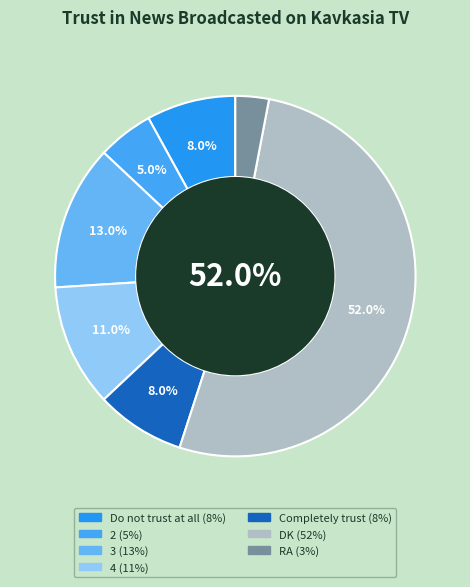

Does DK account for over 50% of the chart?

Yes